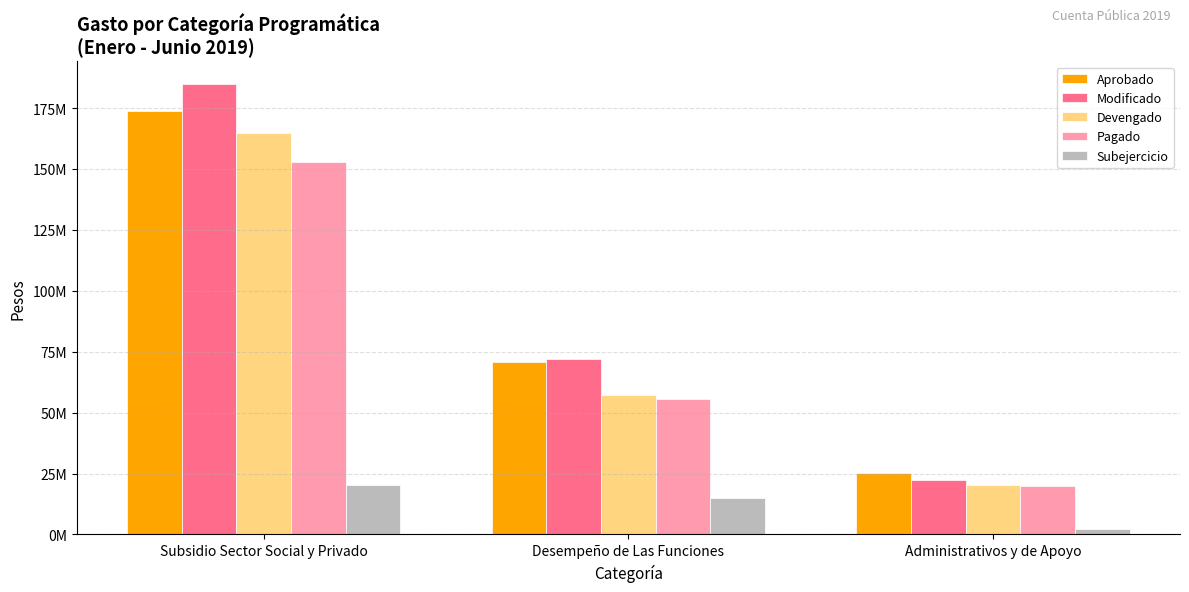

Does the chart contain stacked bars?

No